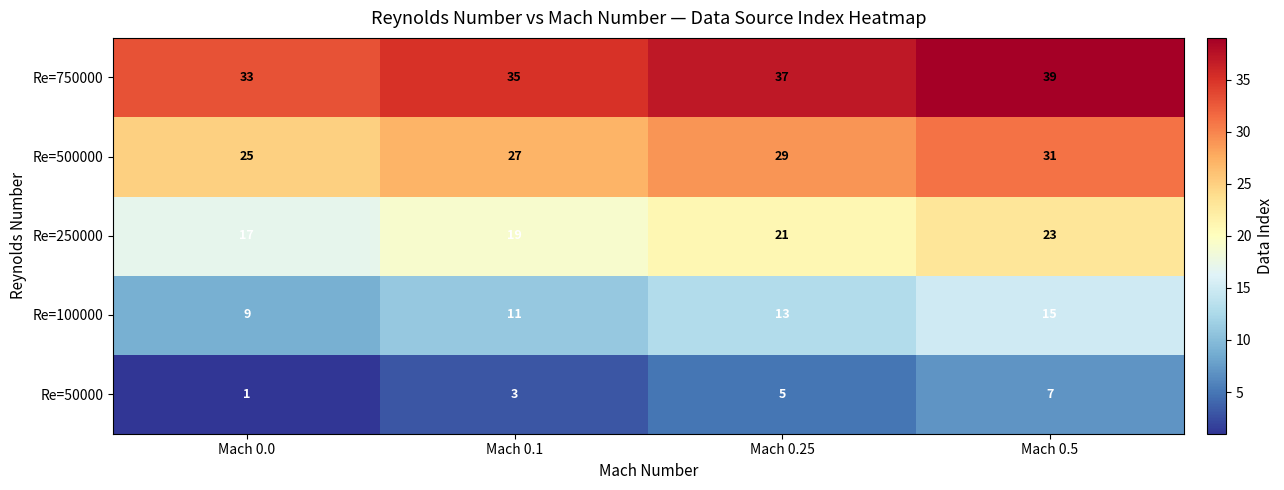

Reading left to right, extract all data points from this chart.

Re=750000: Mach 0.0=33	Mach 0.1=35	Mach 0.25=37	Mach 0.5=39
Re=500000: Mach 0.0=25	Mach 0.1=27	Mach 0.25=29	Mach 0.5=31
Re=250000: Mach 0.0=17	Mach 0.1=19	Mach 0.25=21	Mach 0.5=23
Re=100000: Mach 0.0=9	Mach 0.1=11	Mach 0.25=13	Mach 0.5=15
Re=50000: Mach 0.0=1	Mach 0.1=3	Mach 0.25=5	Mach 0.5=7